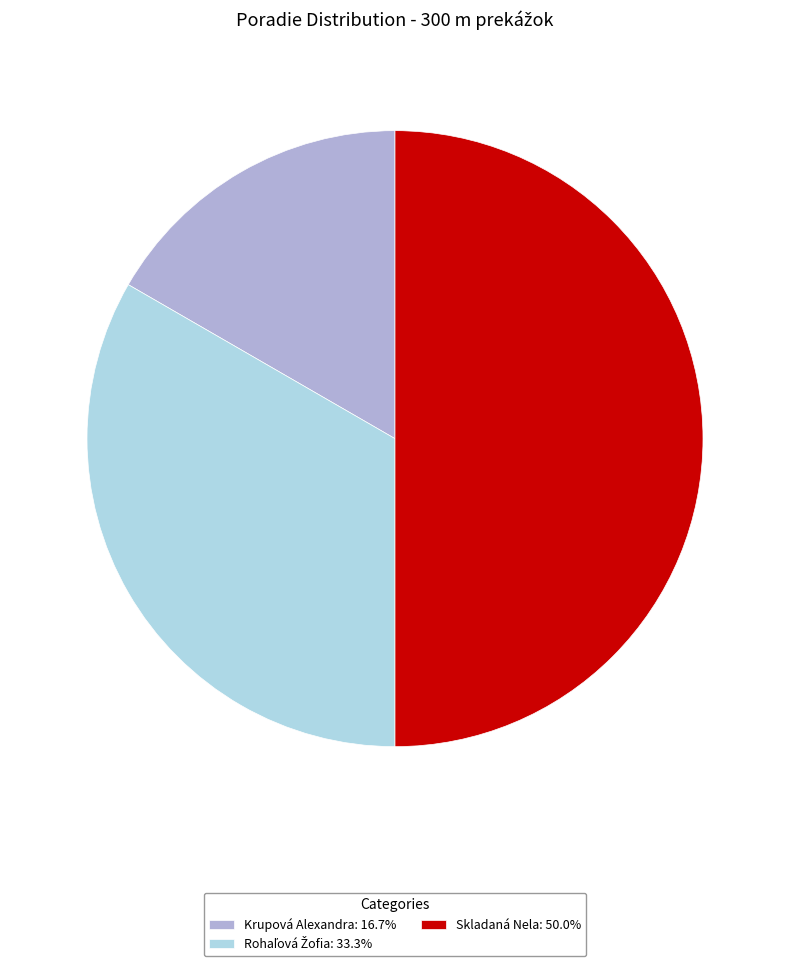

Combined, do Skladaná Nela: 50.0% and Krupová Alexandra: 16.7% account for over 50%?

Yes